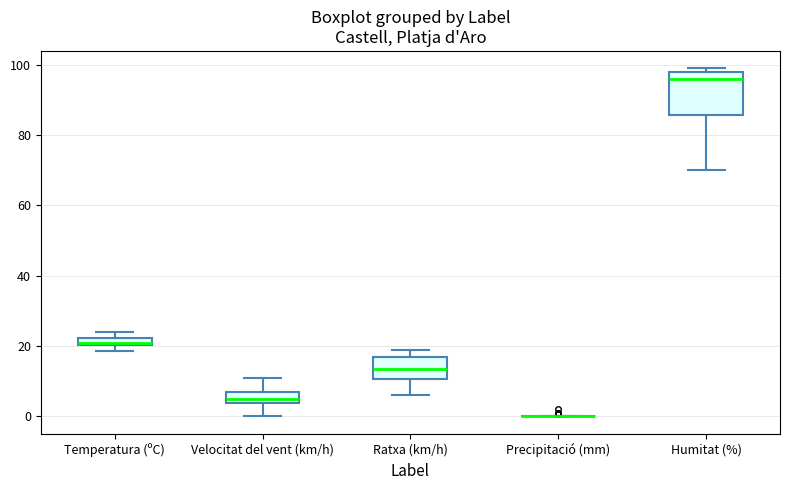

Where is the upper edge of the box for Velocitat del vent (km/h) on the y-axis? The values are not printed on the chart, so give them approximately, as read against the axis.

8